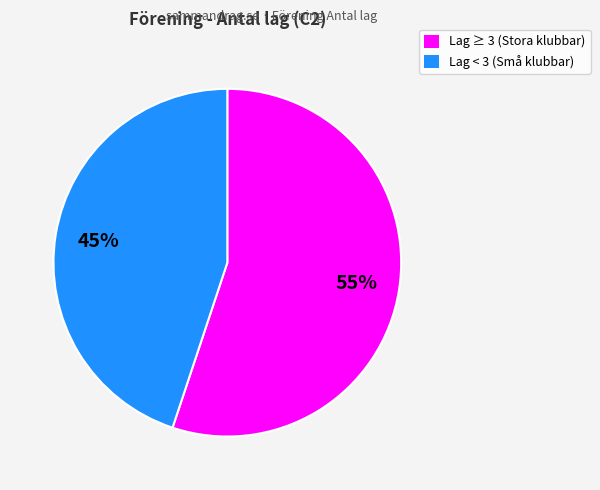

To the nearest percent, what is the difference between the largest and smallest slice percentages?

10%